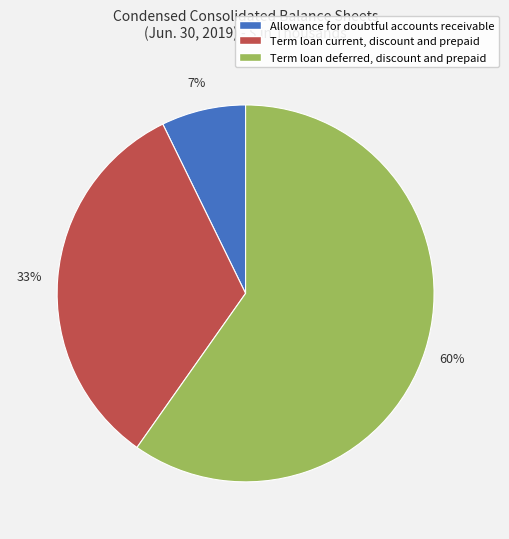

What is the ratio of the value at Term loan current, discount and prepaid to the value at Term loan deferred, discount and prepaid?

0.6